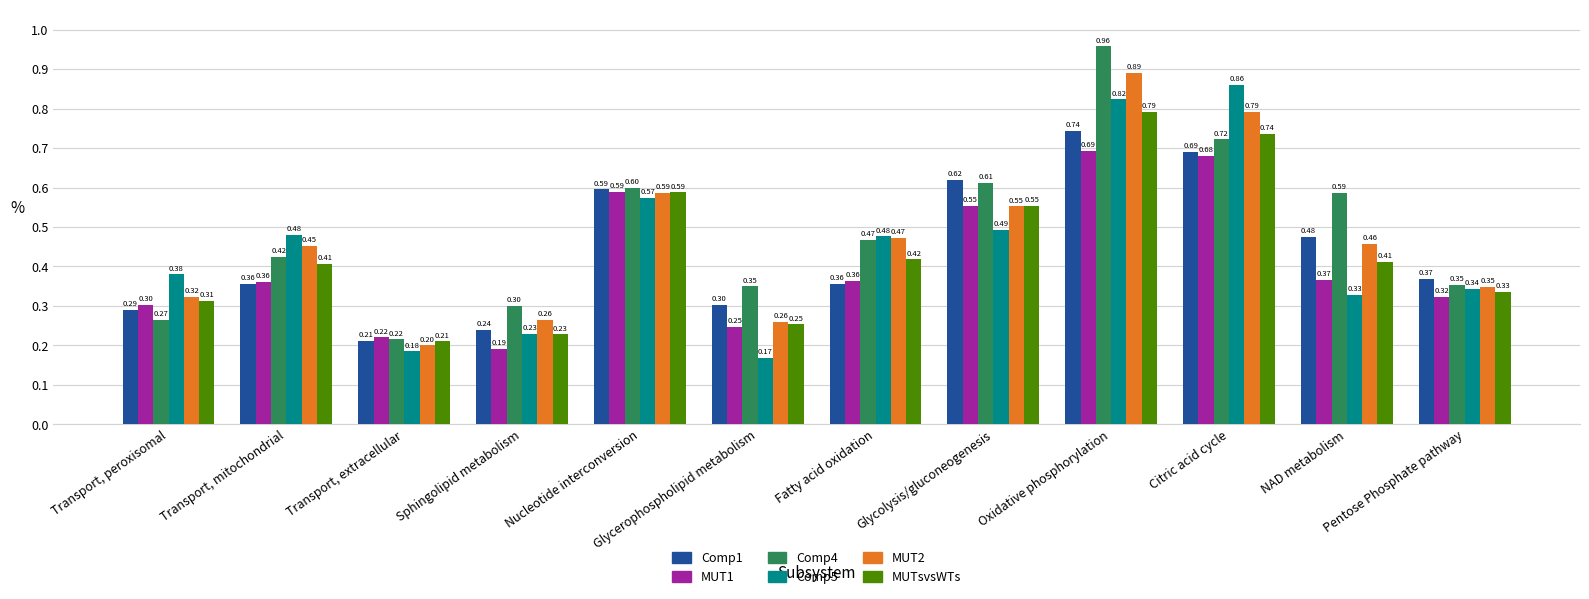

At how many categories does at least one series exceed 0?

12